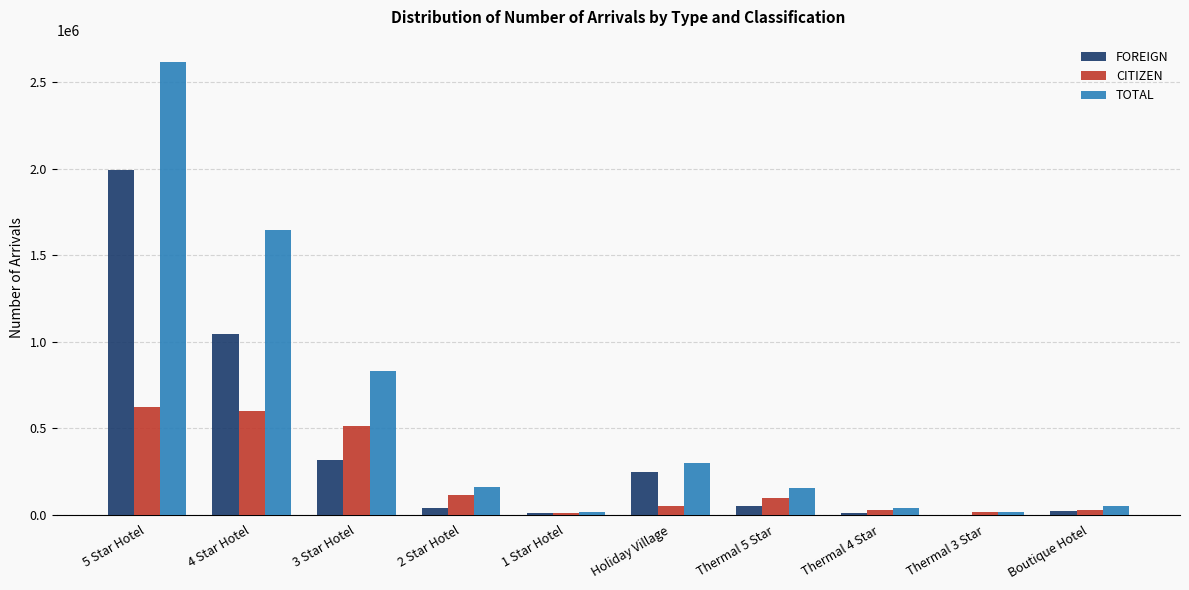

What is the approximate value of TOTAL at Thermal 5 Star, to the nearest 100?

153300